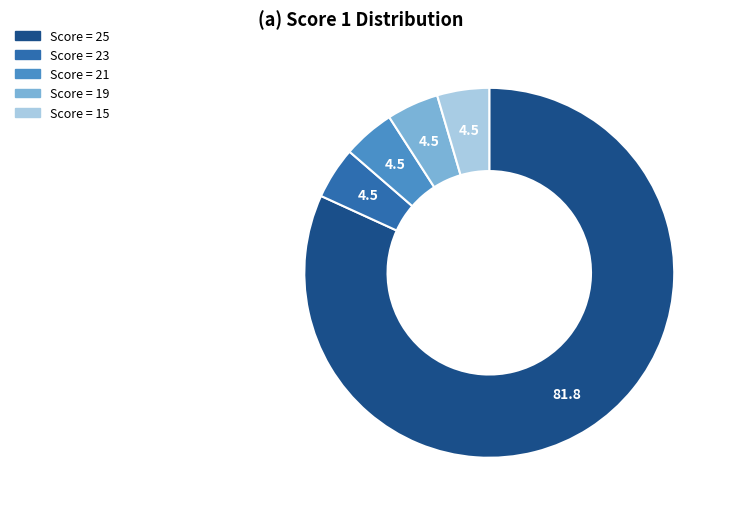

Is there a majority slice in this chart?

Yes